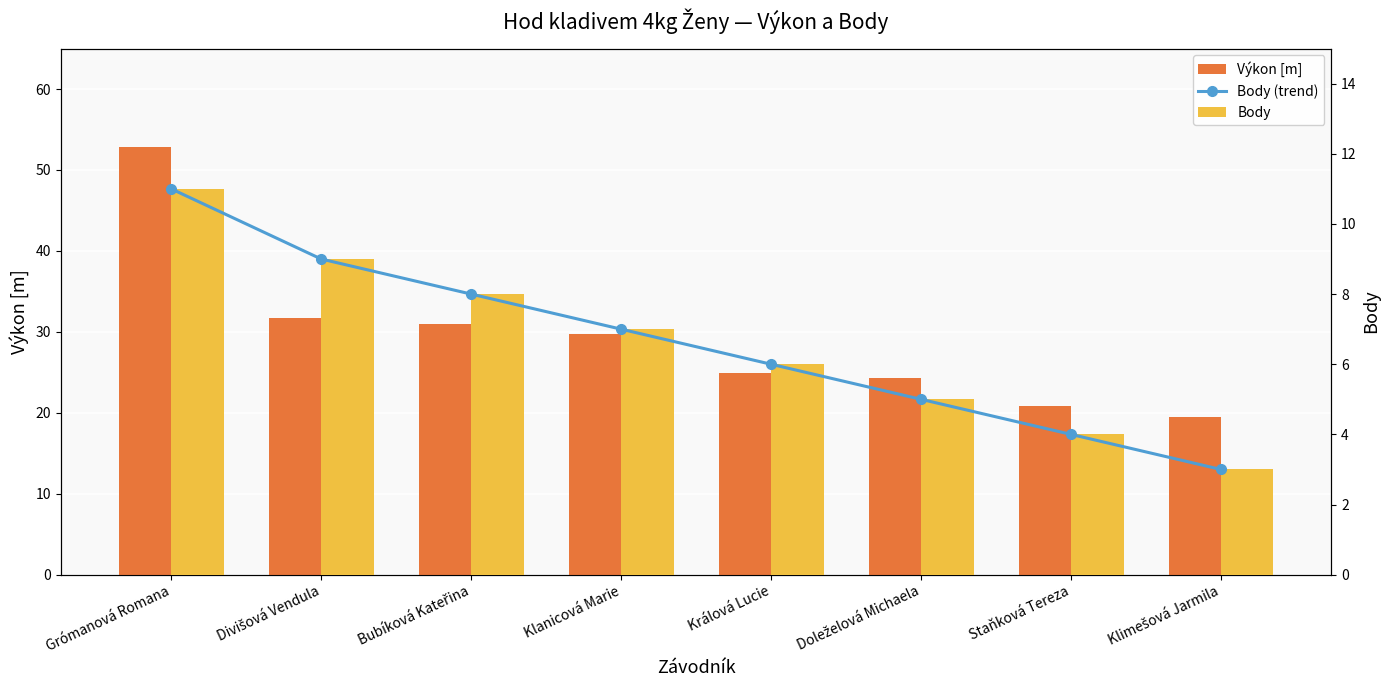

Between Bubíková Kateřina and Klimešová Jarmila, which series saw the biggest shift?

Výkon [m]